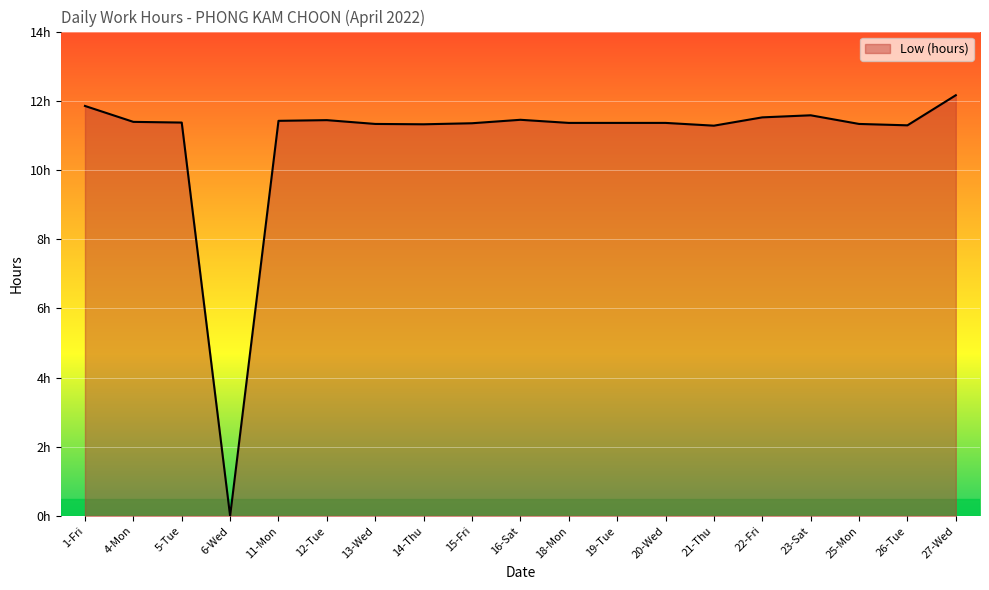

Is this an area chart (filled region under the line)?

Yes